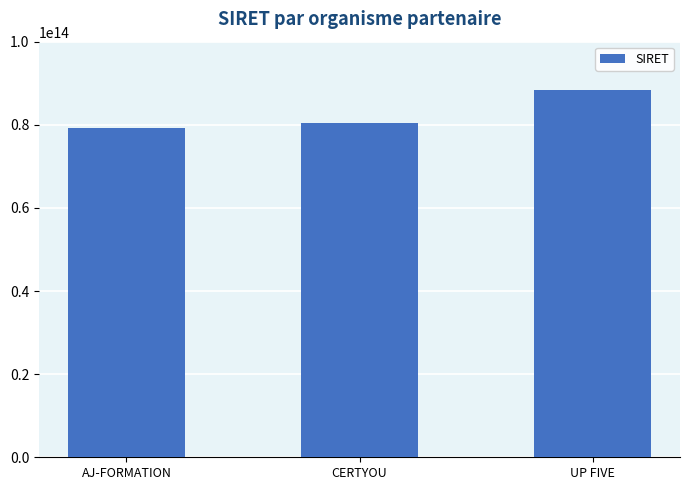

Does the chart contain stacked bars?

No